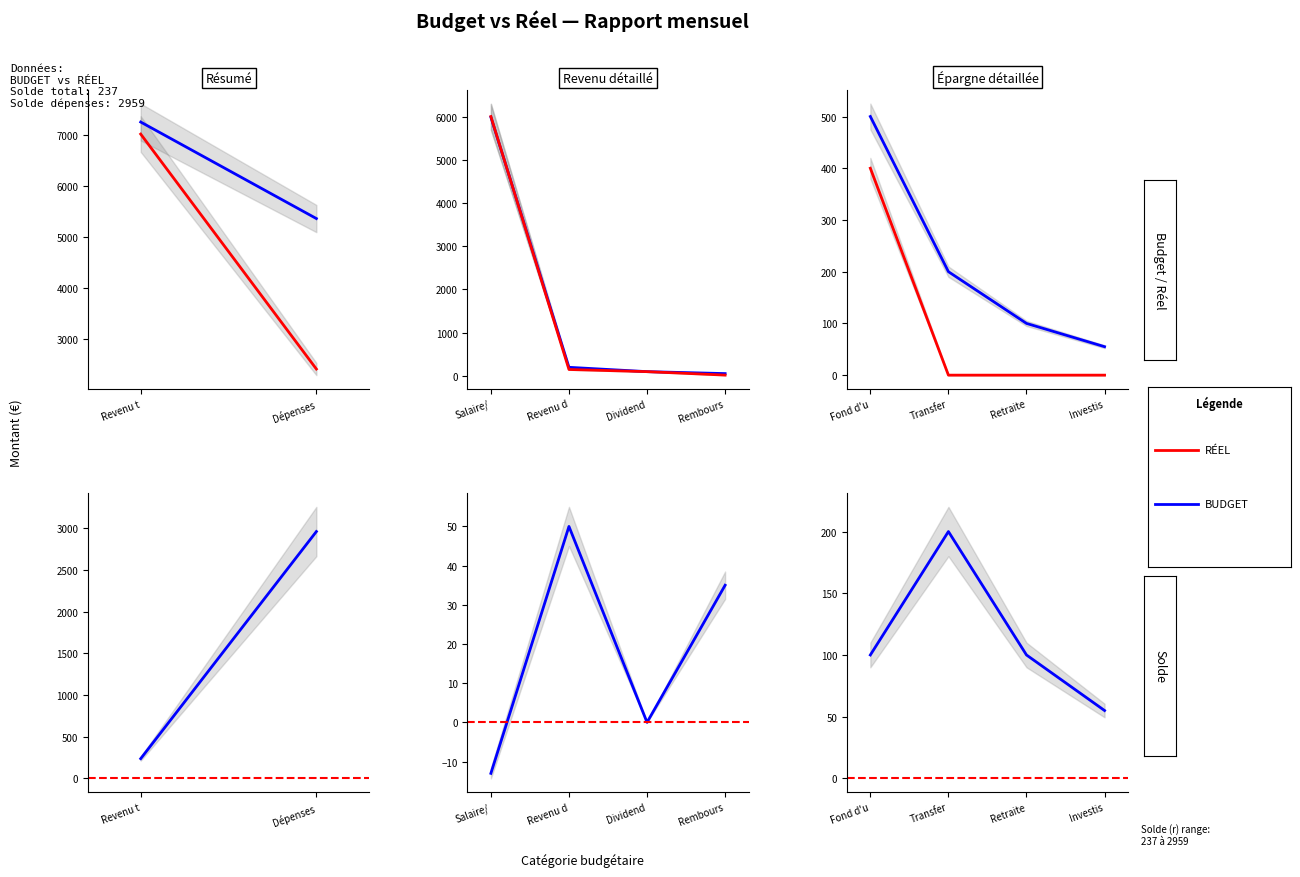

How many lines are shown in the chart?

2